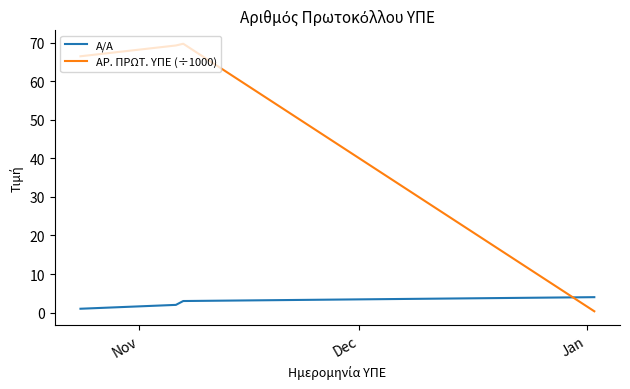

What is the difference between the maximum and second lowest values in the Α/Α series?

2.0